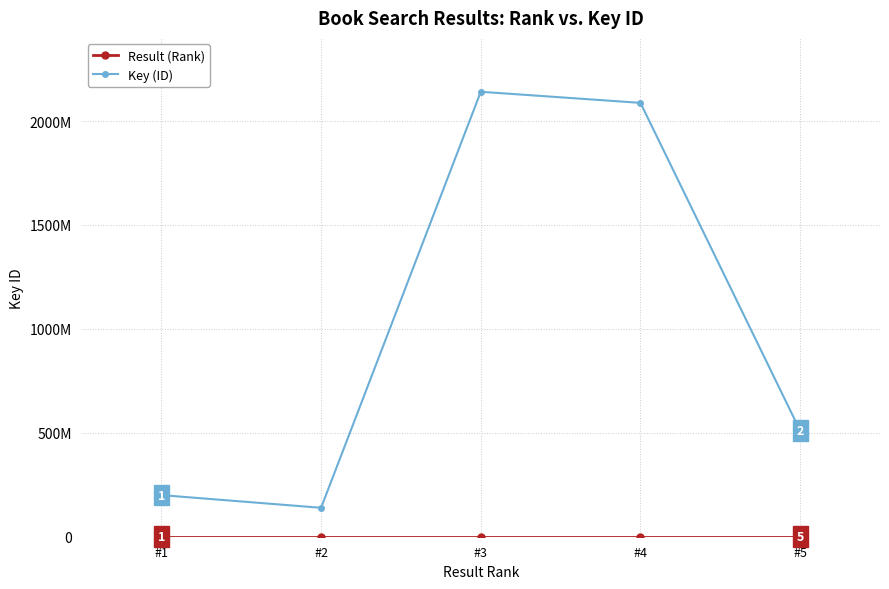

In Key (ID), how many points are lower than both neighbors (excluding endpoints)?

1